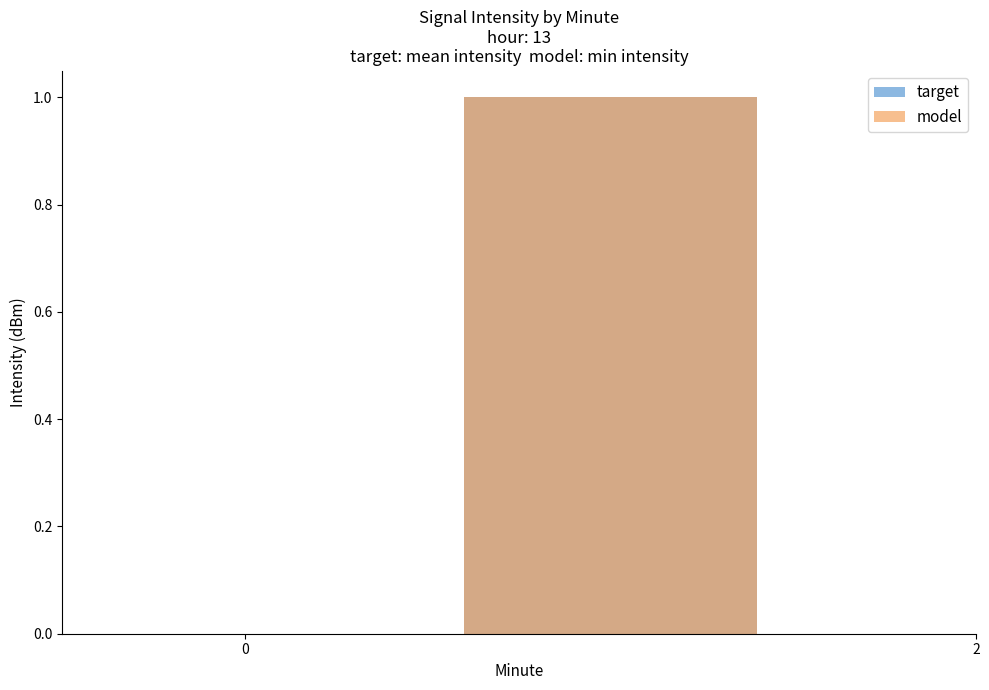

Between 0 and 2, which series saw the biggest shift?

target